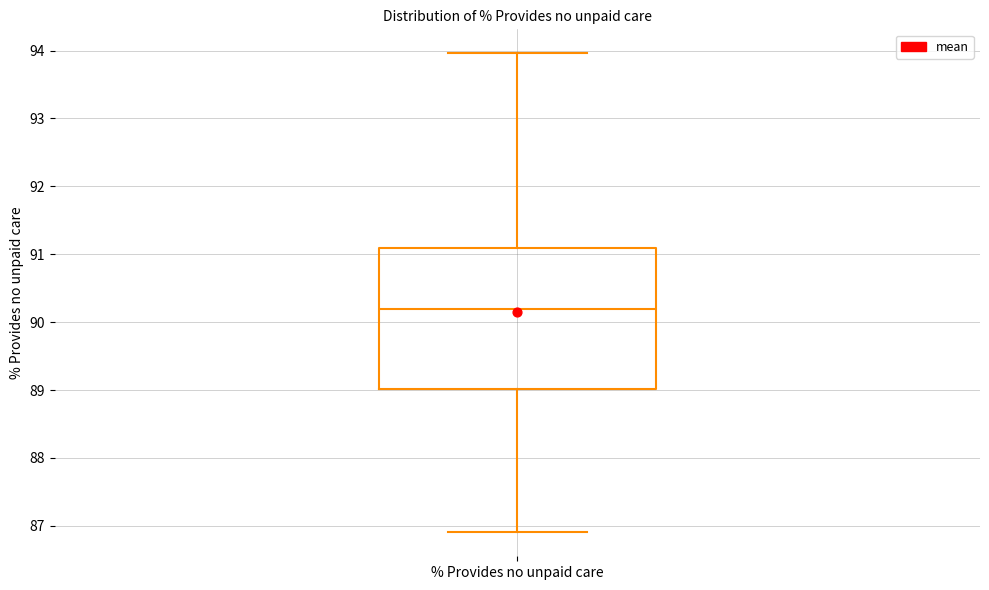

Where is the lower edge of the box for % Provides no unpaid care on the y-axis? The values are not printed on the chart, so give them approximately, as read against the axis.

89.0